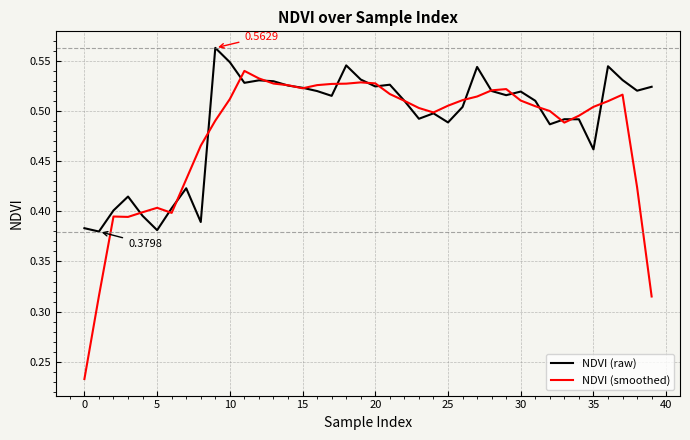

List the series in order of their peak value, highest first.

NDVI (raw), NDVI (smoothed)